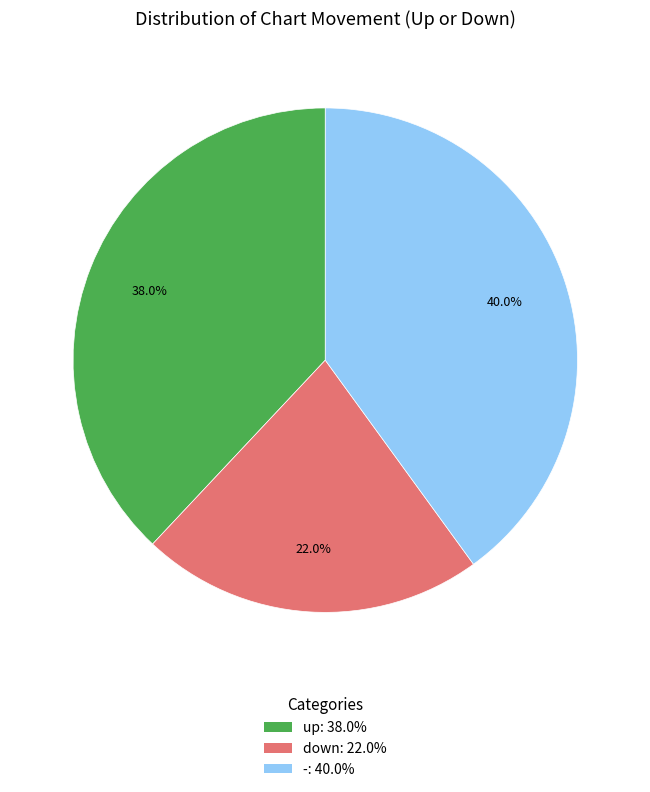

How much of the chart is everything except up?

62.0%